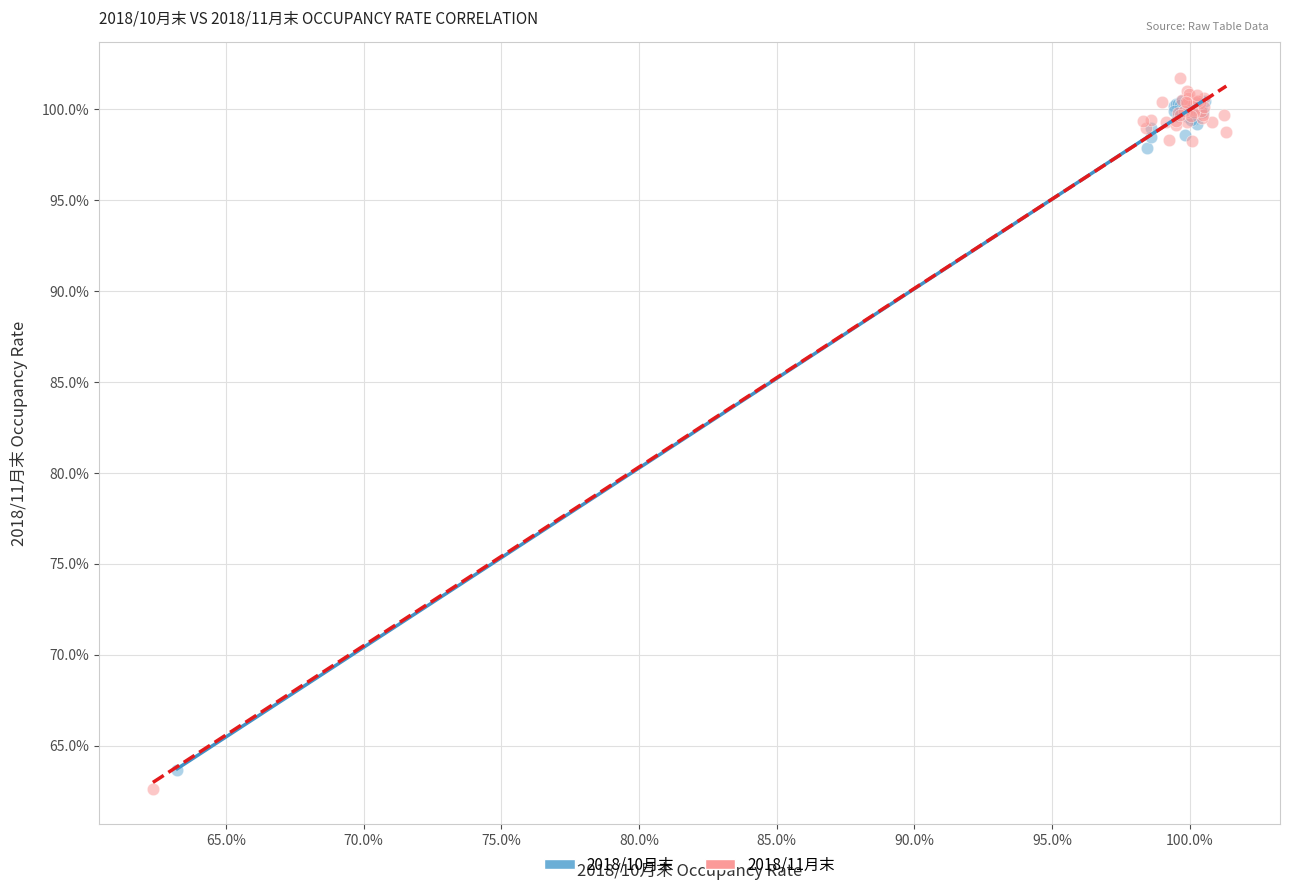

Which series reaches the minimum Y coordinate?

2018/11月末